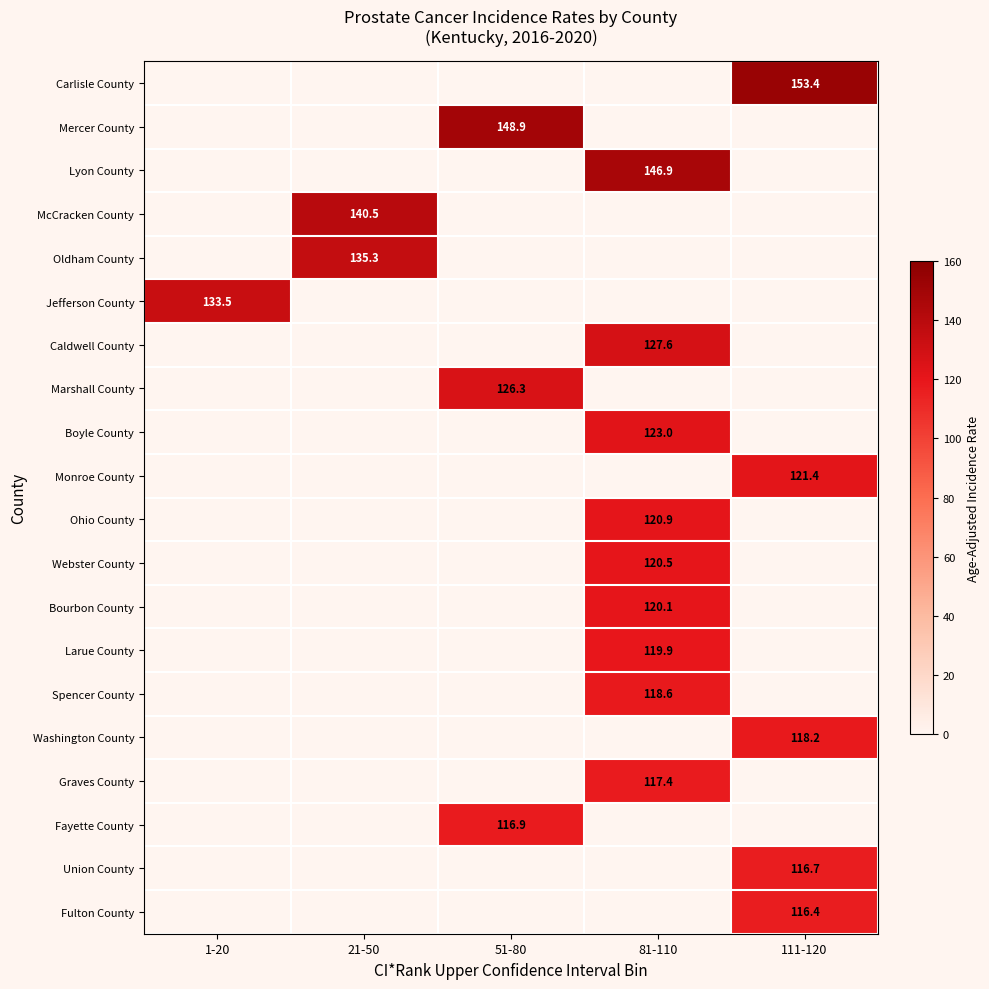

The Webster County series shows 120.5 at 81-110. True or false?

True